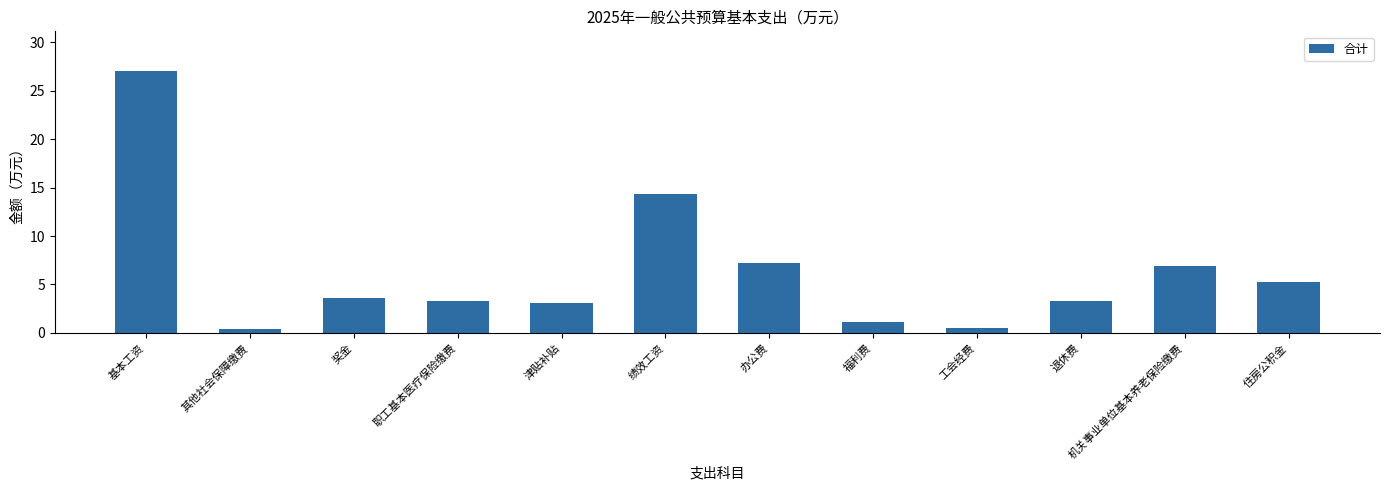

Reading left to right, list all the values displayed in this chart.

基本工资=27.1	其他社会保障缴费=0.4	奖金=3.6	职工基本医疗保险缴费=3.3	津贴补贴=3.1	绩效工资=14.4	办公费=7.3	福利费=1.1	工会经费=0.5	退休费=3.3	机关事业单位基本养老保险缴费=7.0	住房公积金=5.2